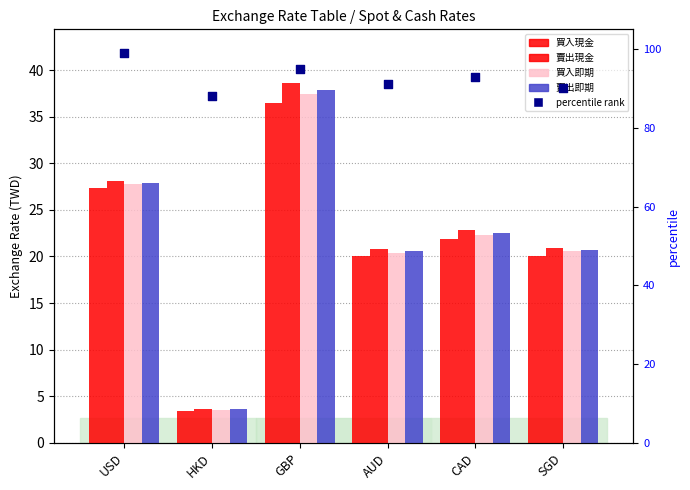

At which category is the sum across all series the highest?

GBP